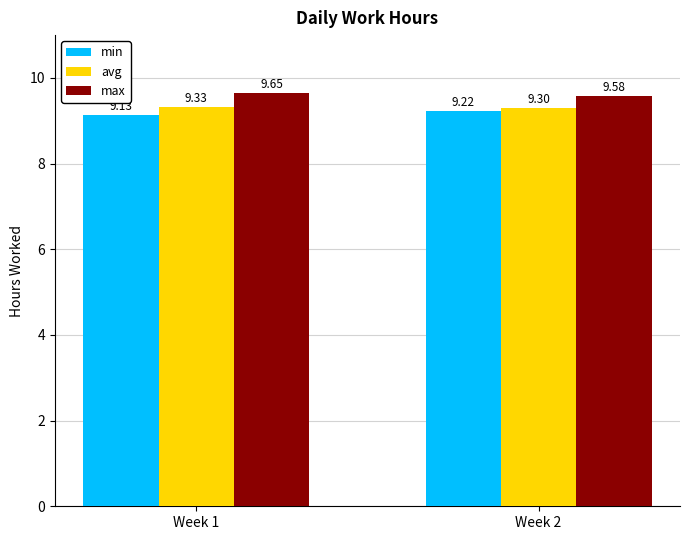

Is it true that min equals 9.1 at Week 1?

True